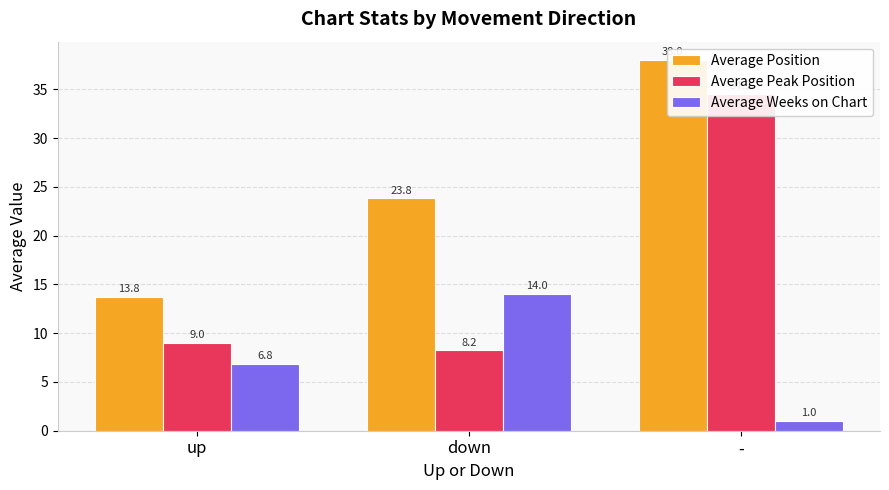

The value of Average Position at down is 38.5. True or false?

False